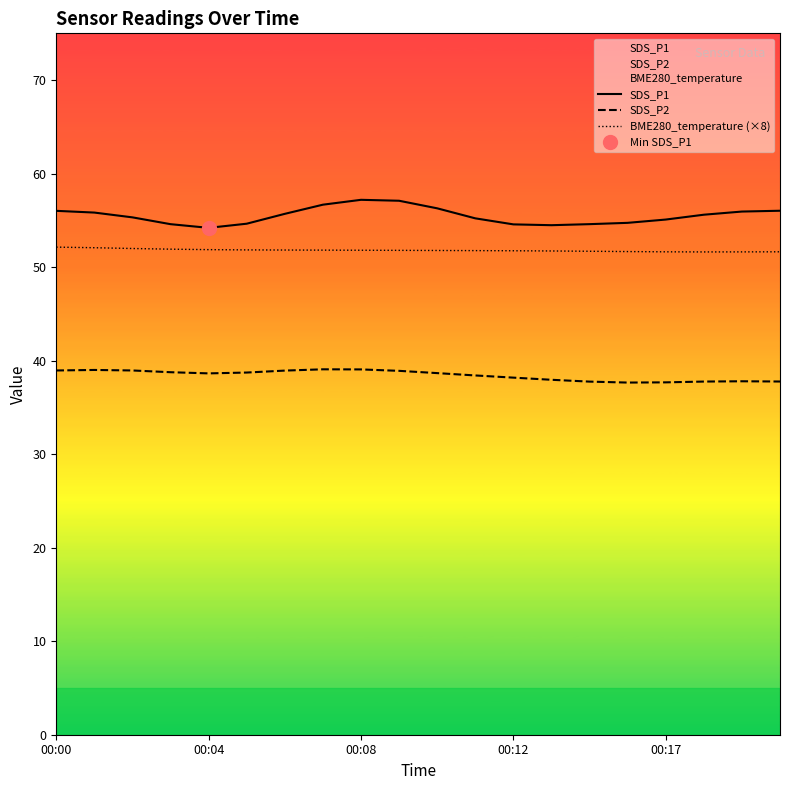

At which label is SDS_P1 closest to 55?

00:17